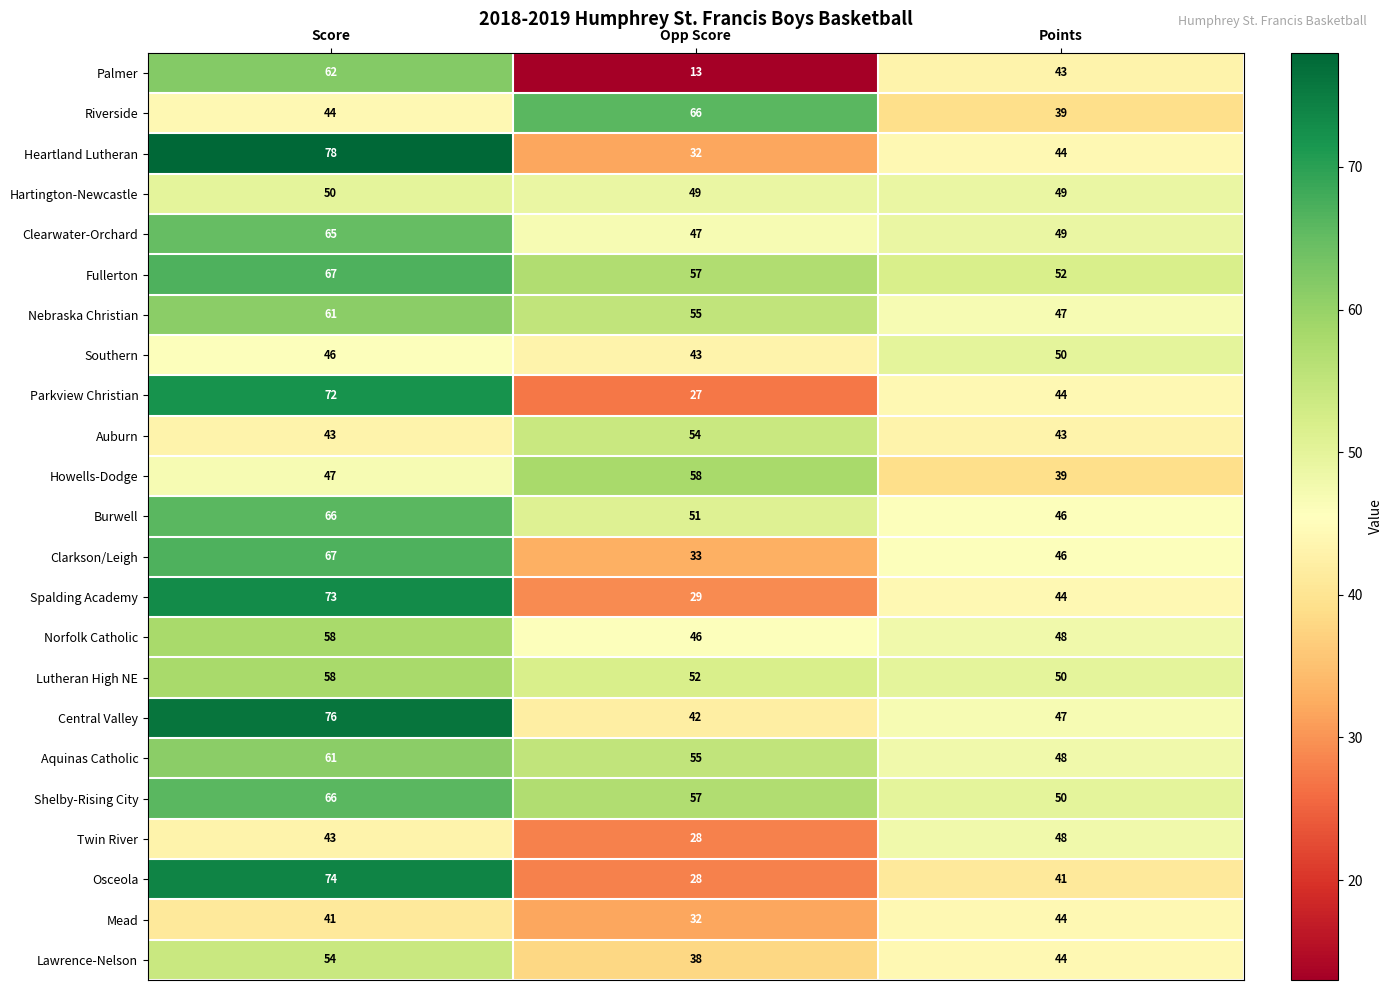

What is the sum of the Burwell values at Opp Score and Points?

97